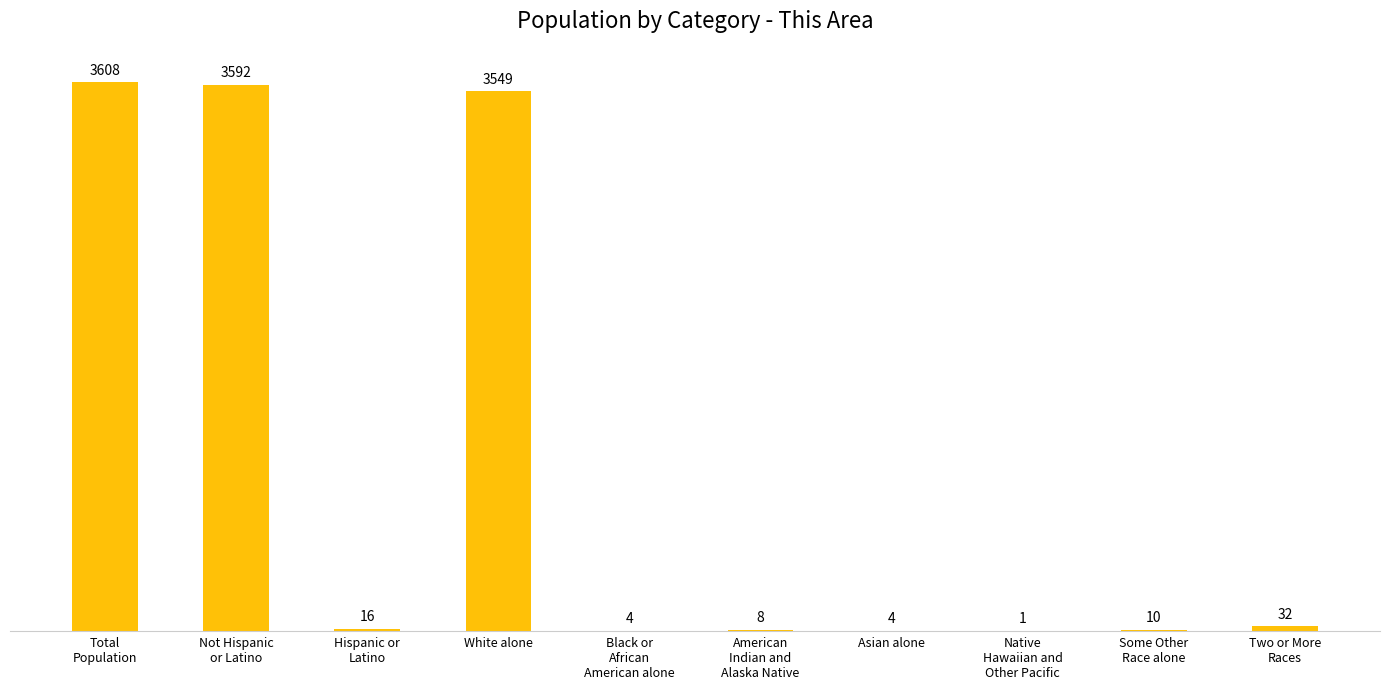

True or false: the data shows 2368 at White alone.

False